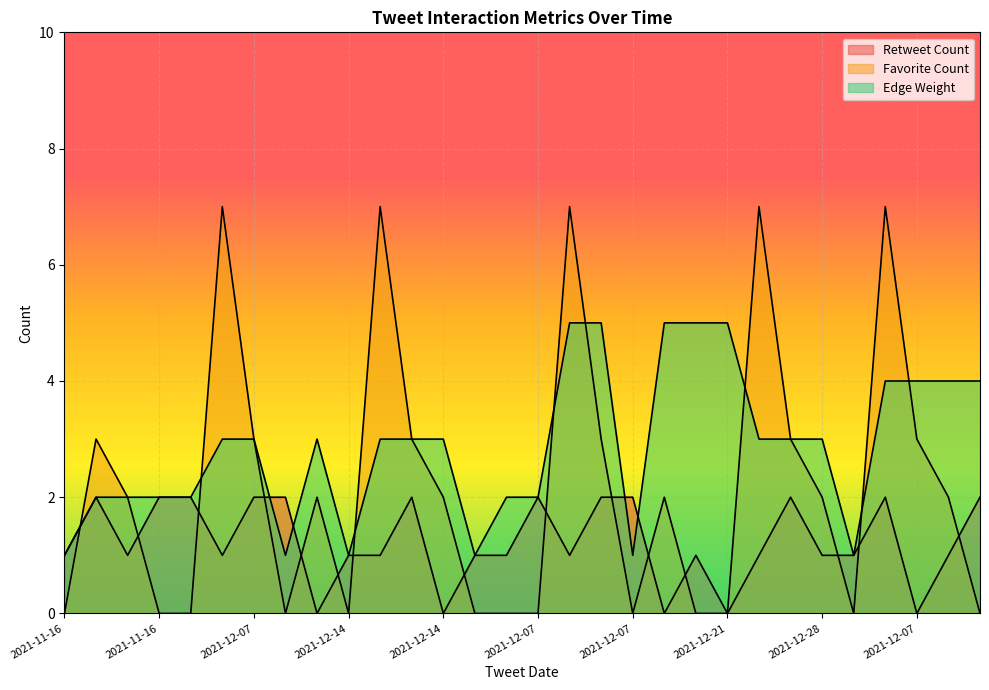

What is the total value across all series at 2021-12-07?

7